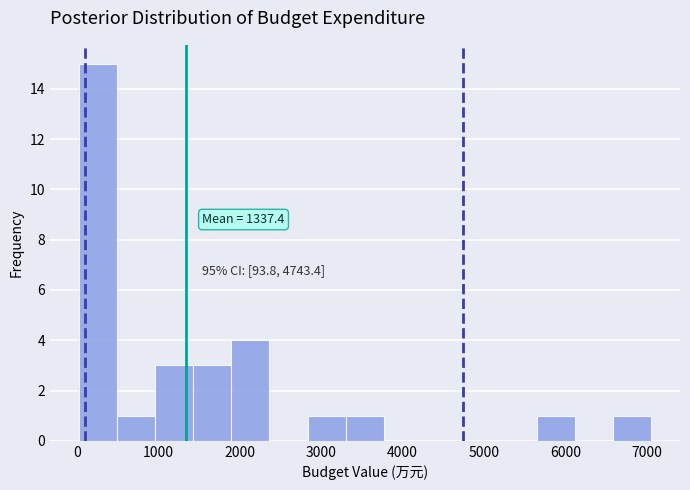

Over which range of the x-axis is the bar tallest?

0 to 500